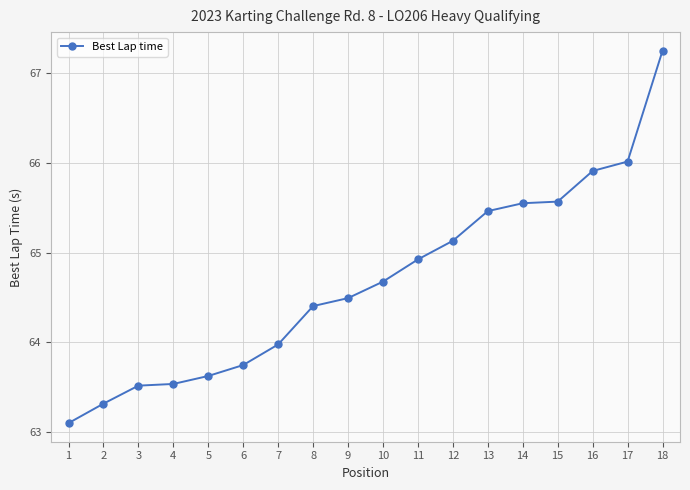

Which has a higher value, 3 or 11?

11